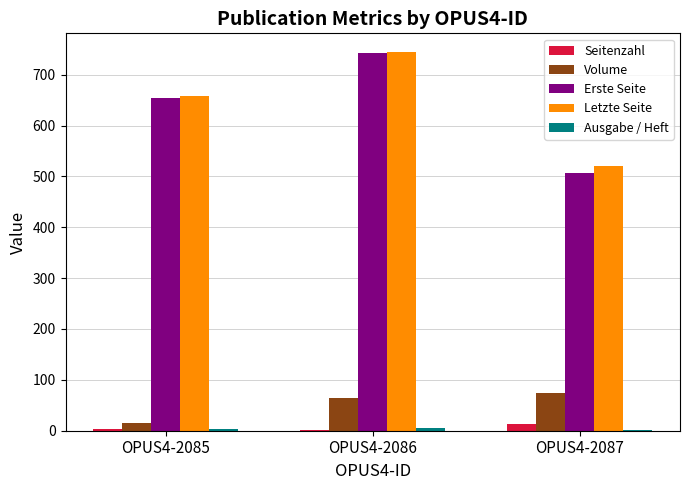

How many series are shown in this chart?

5